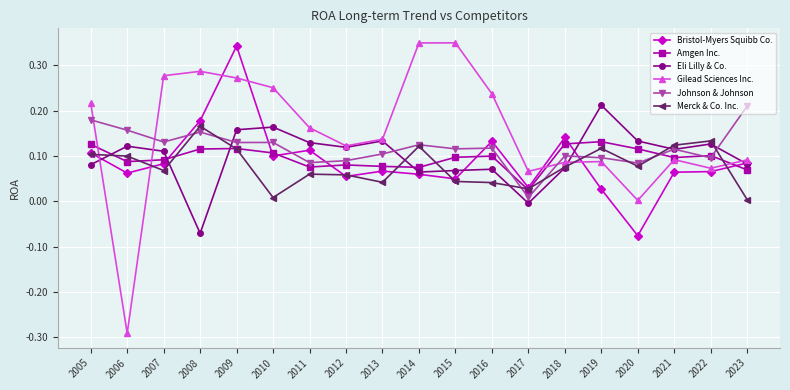

The value of Bristol-Myers Squibb Co. at 2015 is 0.0. True or false?

True